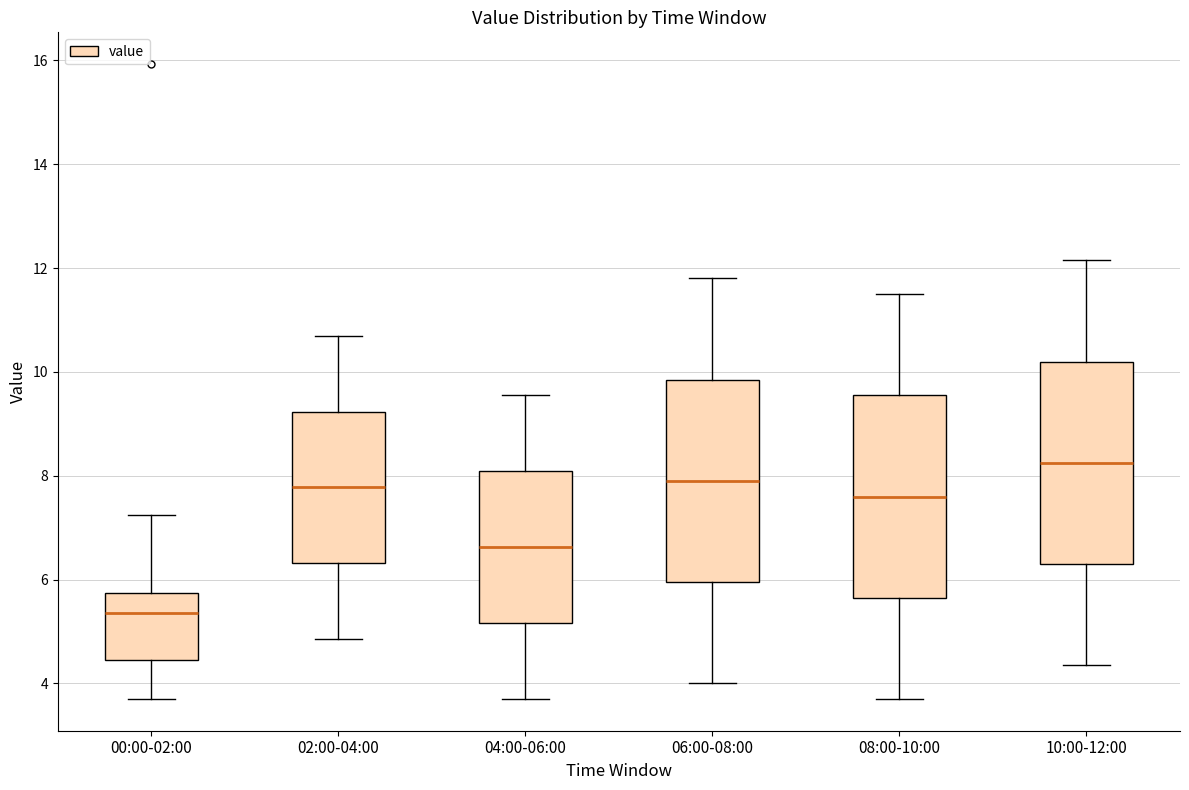

Reading left to right, read every box against the y-axis: the position of its median line, the range the box covers, and the ends of its whiskers. The values are not printed on the chart, so give them approximately, as read against the axis.

00:00-02:00: median 5.4, box 4.4 to 5.8, whiskers 3.8 to 7.2
02:00-04:00: median 7.8, box 6.4 to 9.2, whiskers 4.8 to 10.8
04:00-06:00: median 6.6, box 5.2 to 8.0, whiskers 3.8 to 9.6
06:00-08:00: median 8.0, box 6.0 to 9.8, whiskers 4.0 to 11.8
08:00-10:00: median 7.6, box 5.6 to 9.6, whiskers 3.8 to 11.6
10:00-12:00: median 8.2, box 6.4 to 10.2, whiskers 4.4 to 12.2